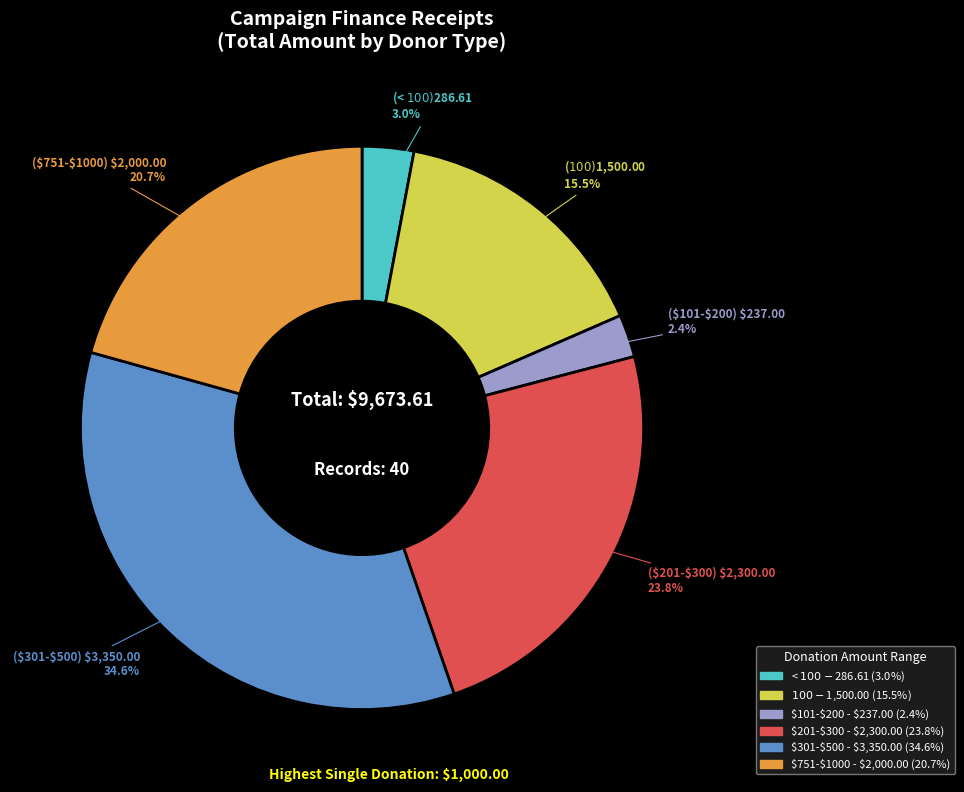

Is there a majority slice in this chart?

No